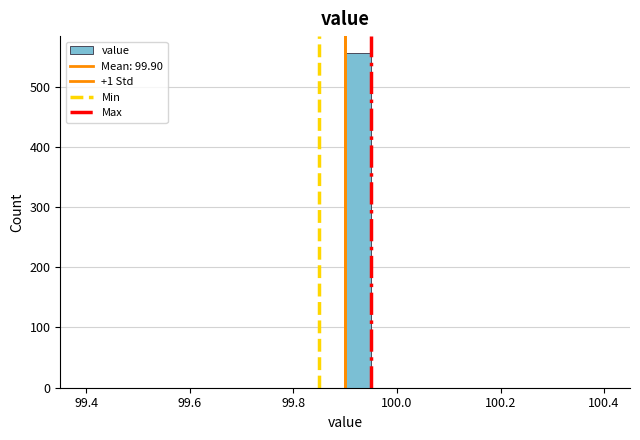

Around what value on the x-axis is the tallest bar? Give the approximate position of its centre, as read against the axis.

99.92